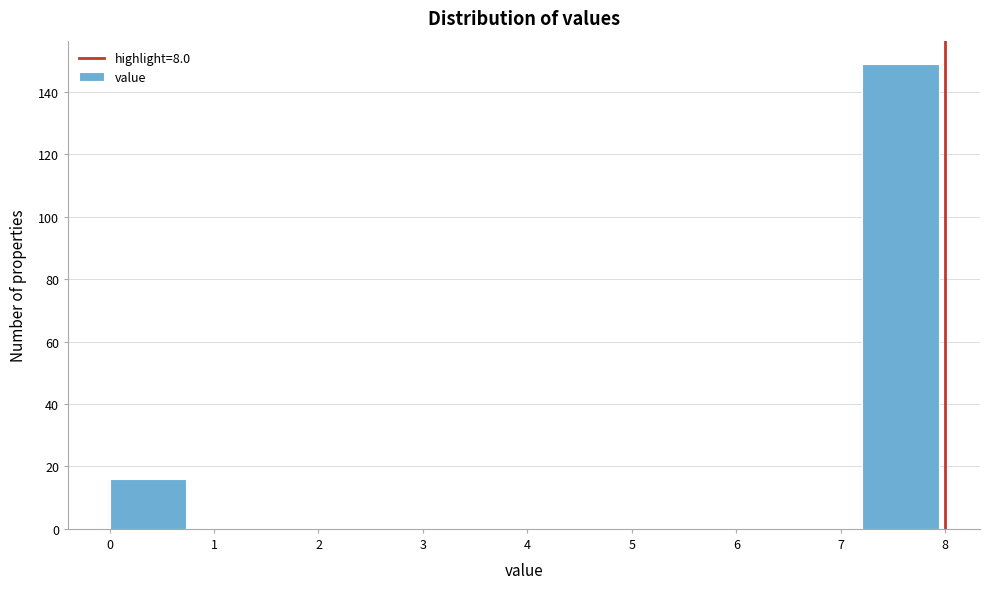

How tall is the bar that spans 7.2 to 8.0 on the x-axis? The values are not printed on the chart, so give them approximately, as read against the axis.

150